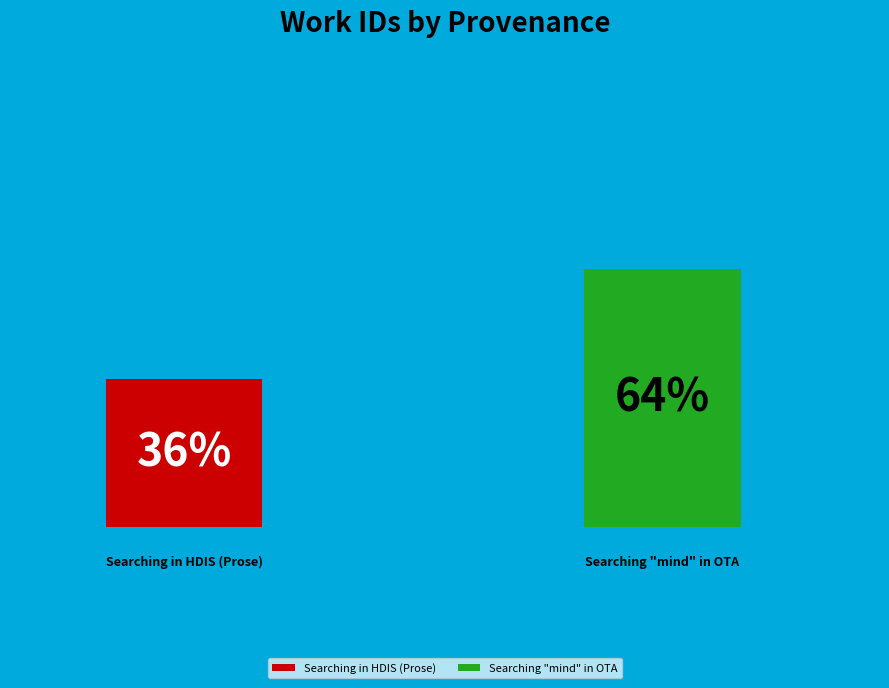

Is it true that Searching "mind" in OTA is 56% of the pie?

False